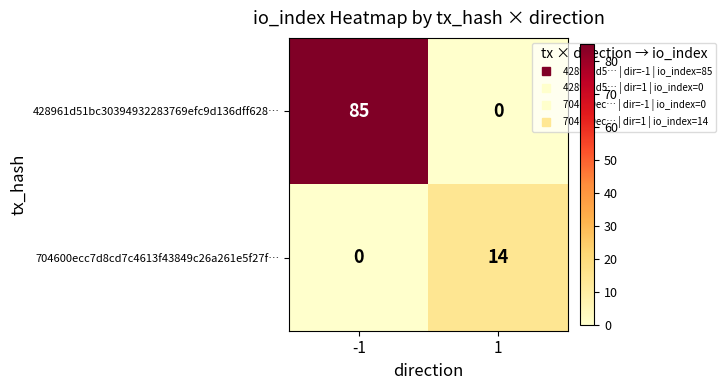

Rank the series at 1 from highest to lowest value.

704600ecc7d8cd7c4613f43849c26a261e5f27f…, 428961d51bc30394932283769efc9d136dff628…